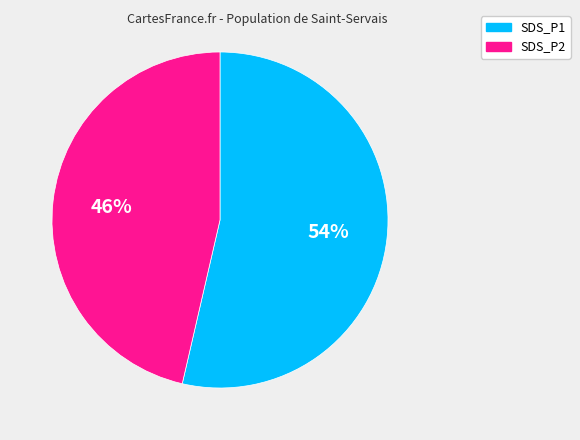

Combined, do SDS_P2 and SDS_P1 account for over 50%?

Yes